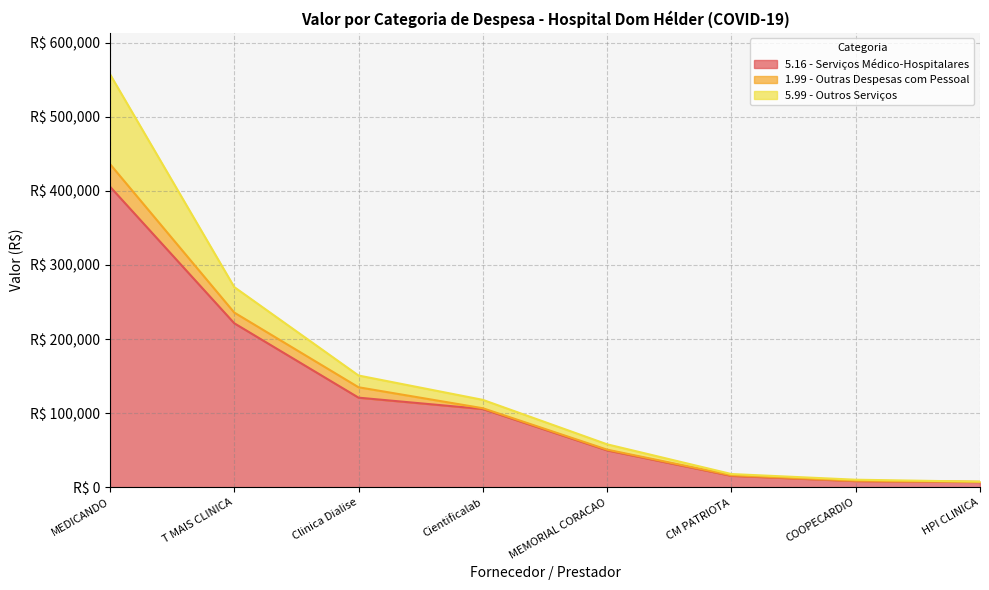

Which series has the largest total across all categories?

5.16 - Serviços Médico-Hospitalares